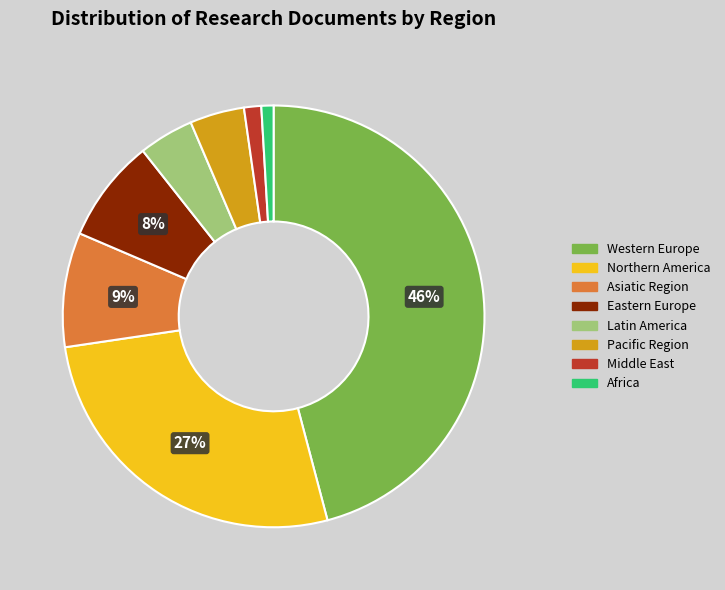

Combined, do Northern America and Eastern Europe account for over 50%?

No